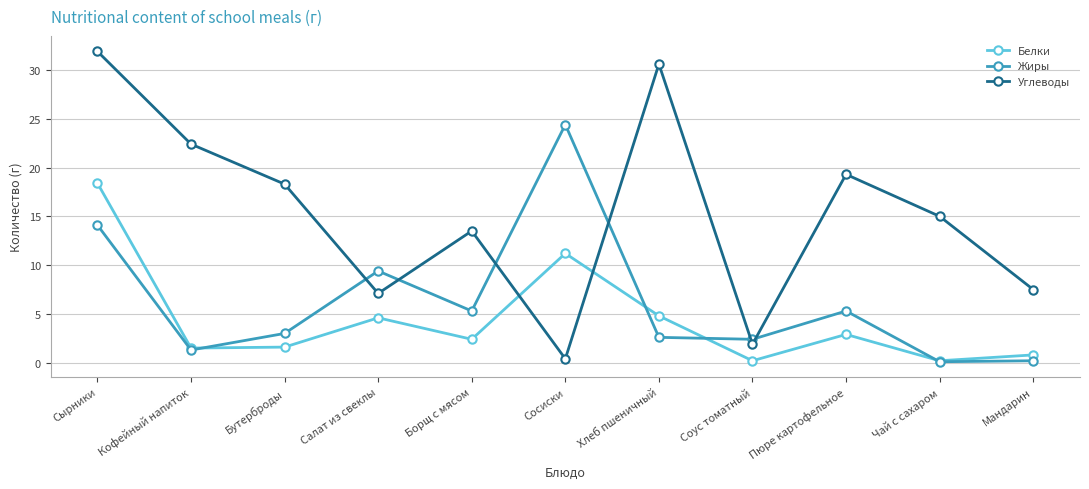

Which series ends up on top after the final intersection of Углеводы and Жиры?

Углеводы